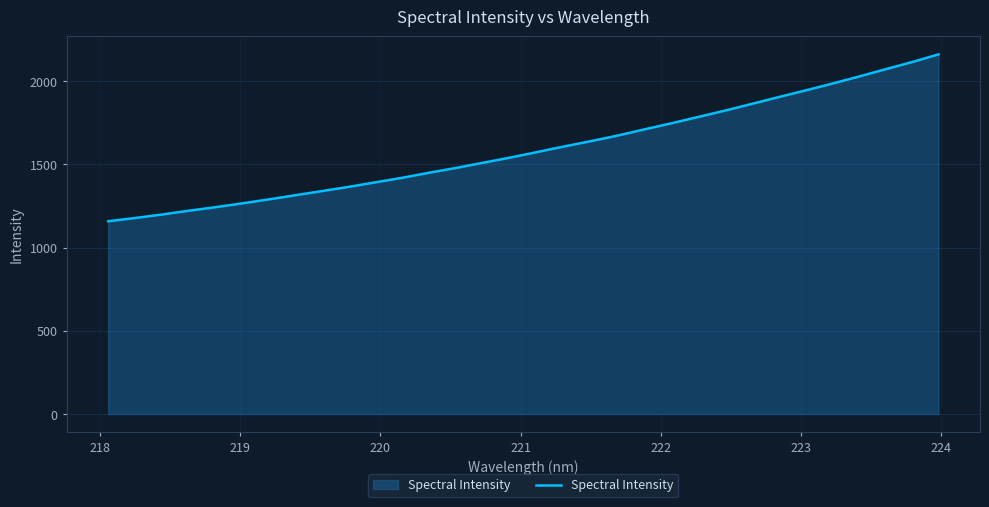

What is the smallest value displayed?

1158.2